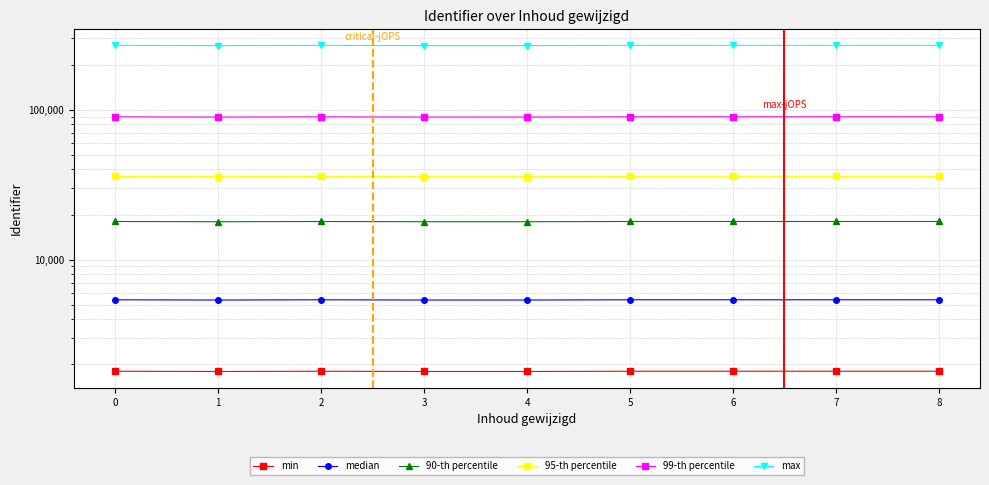

Rank the categories by 90-th percentile value from highest to lowest.

8, 6, 7, 5, 2, 0, 3, 4, 1